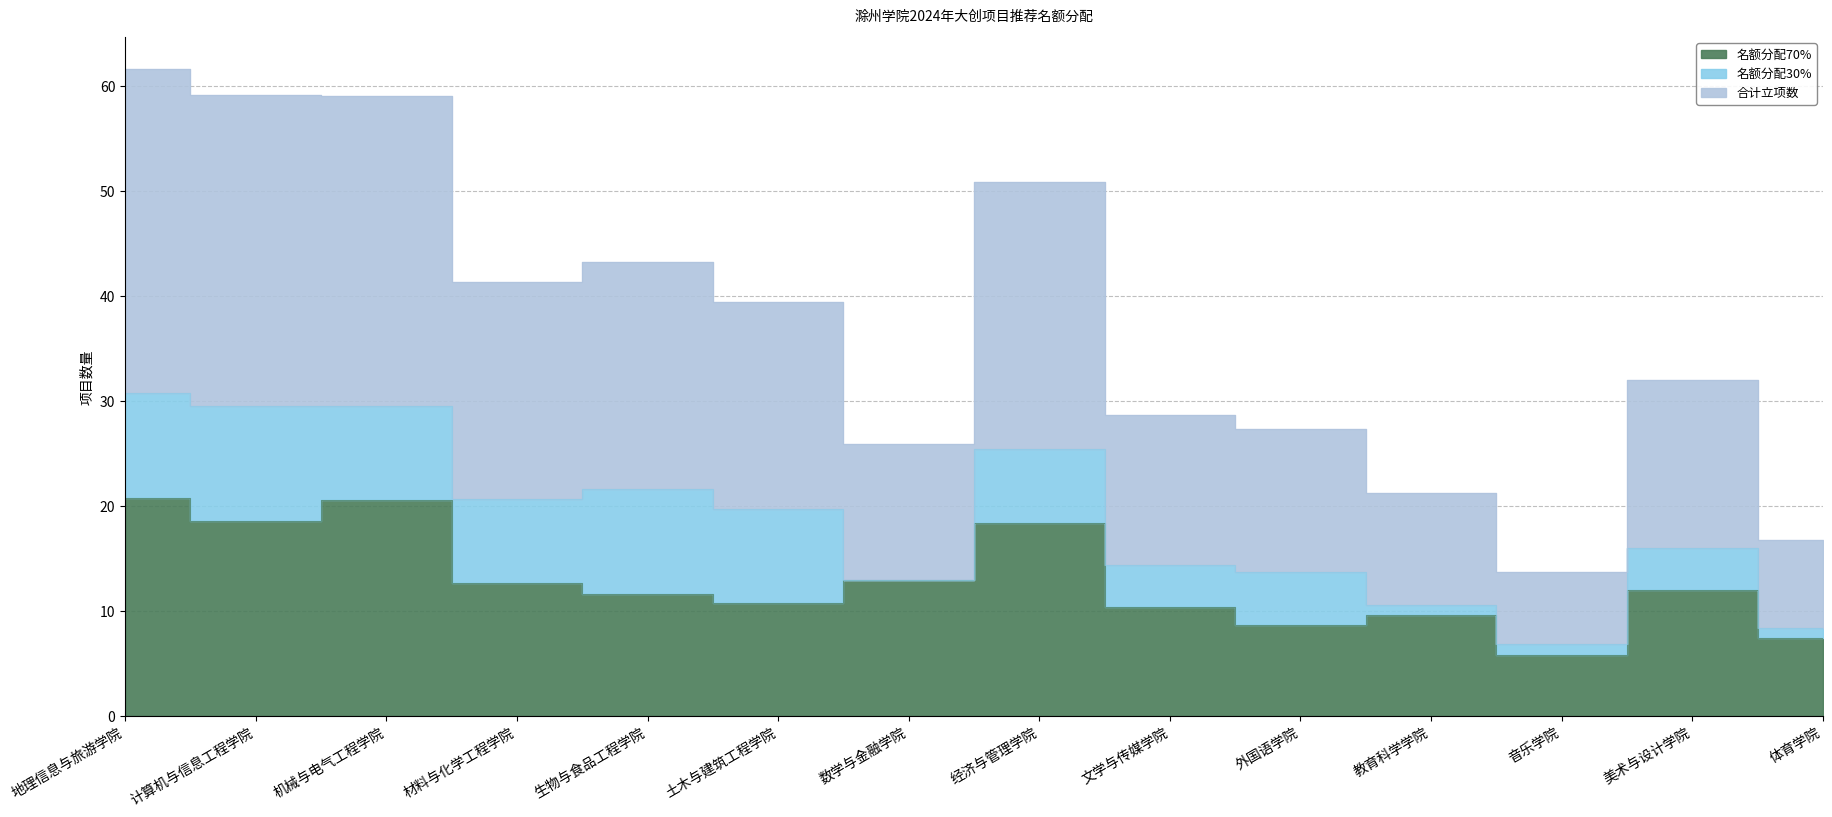

The 合计立项数 series shows 49.6 at 地理信息与旅游学院. True or false?

False